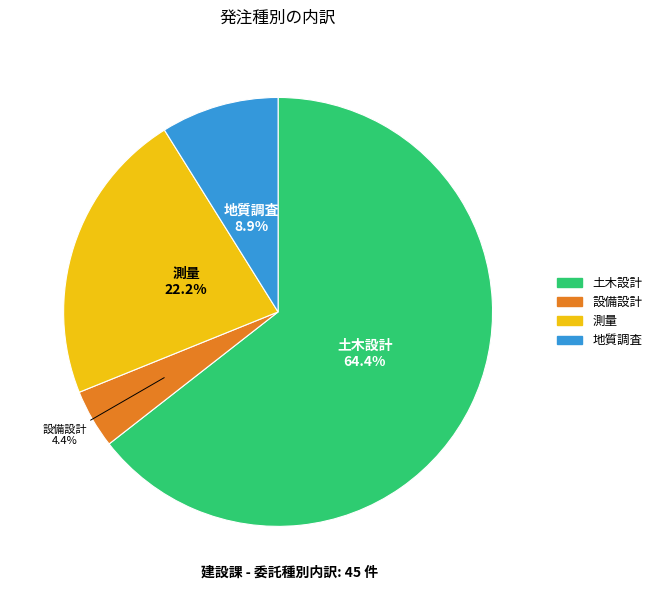

Count the number of slices in the pie.

4